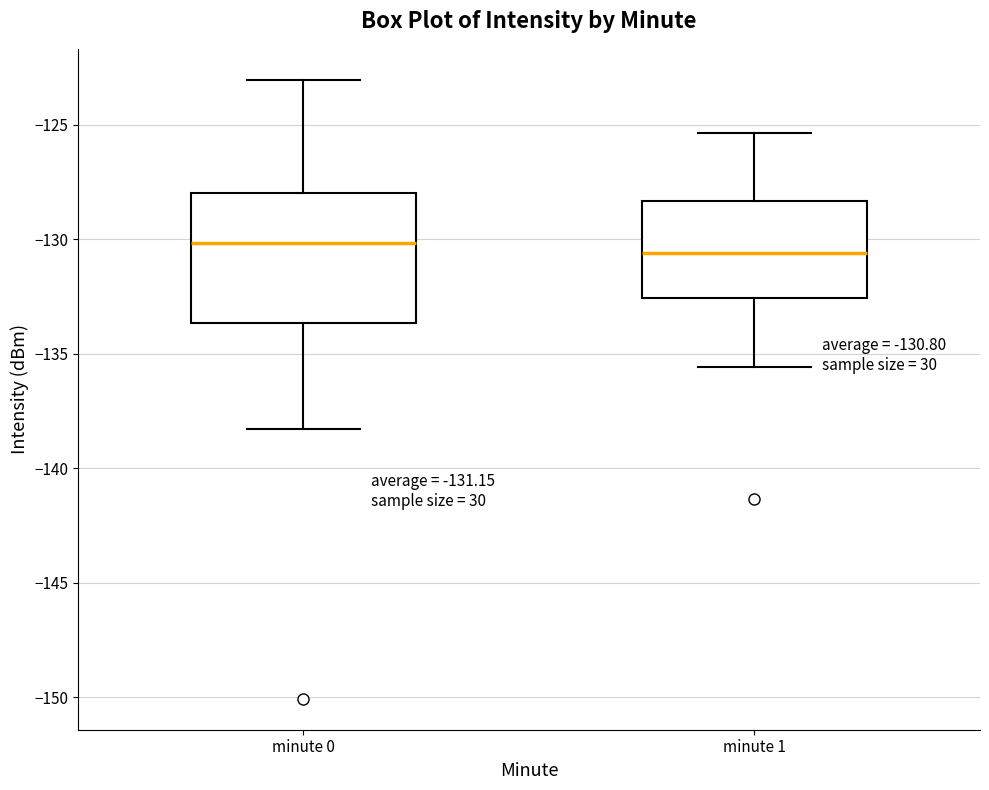

Which box is the tallest, from its lower edge to its upper edge?

minute 0